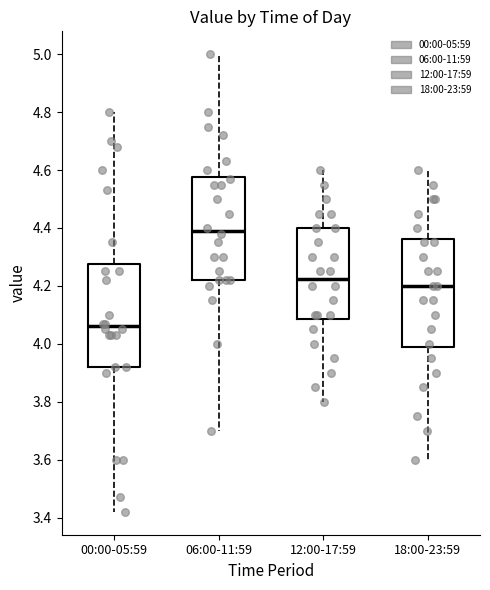

Where is the upper edge of the box for 12:00-17:59 on the y-axis? The values are not printed on the chart, so give them approximately, as read against the axis.

4.40